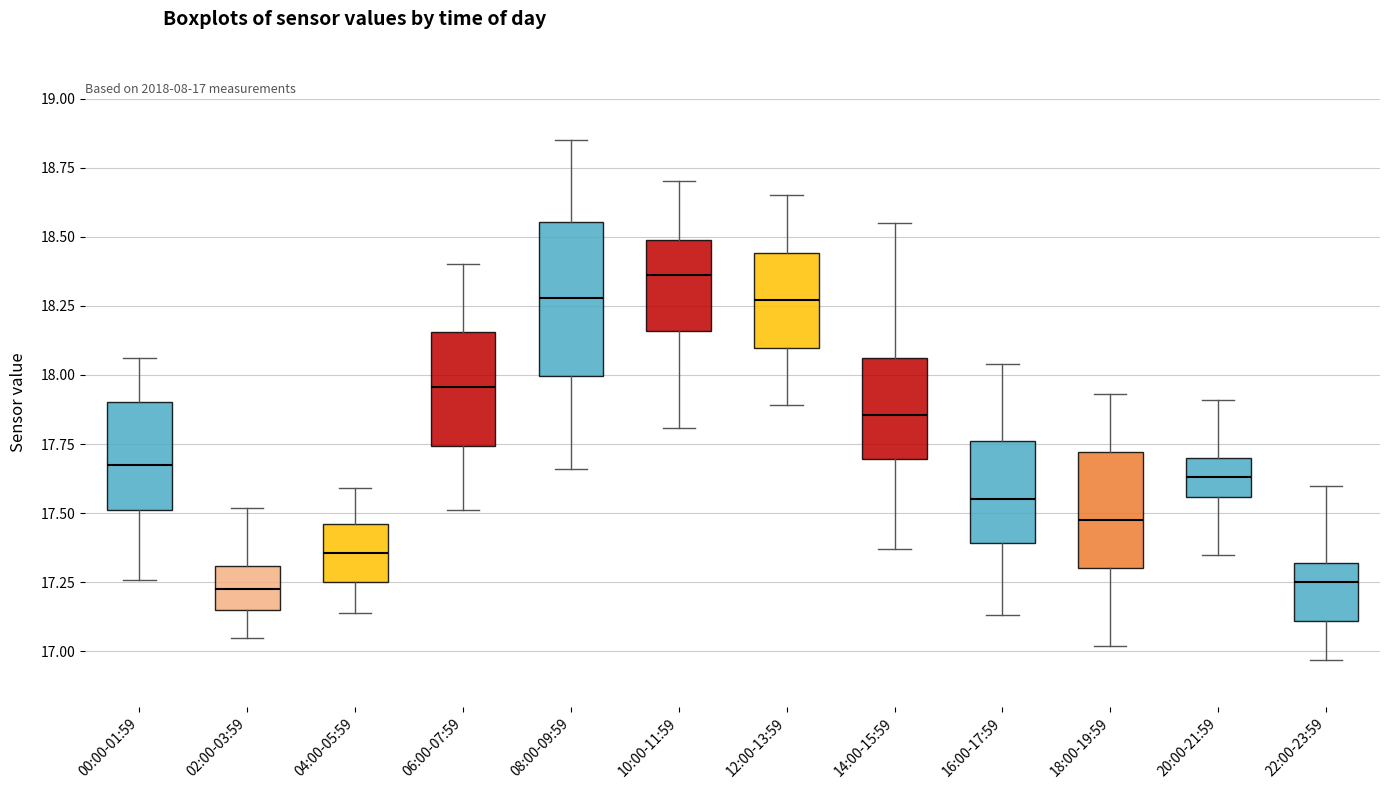

Comparing the boxes themselves (not the whiskers), which one is the tallest?

08:00-09:59